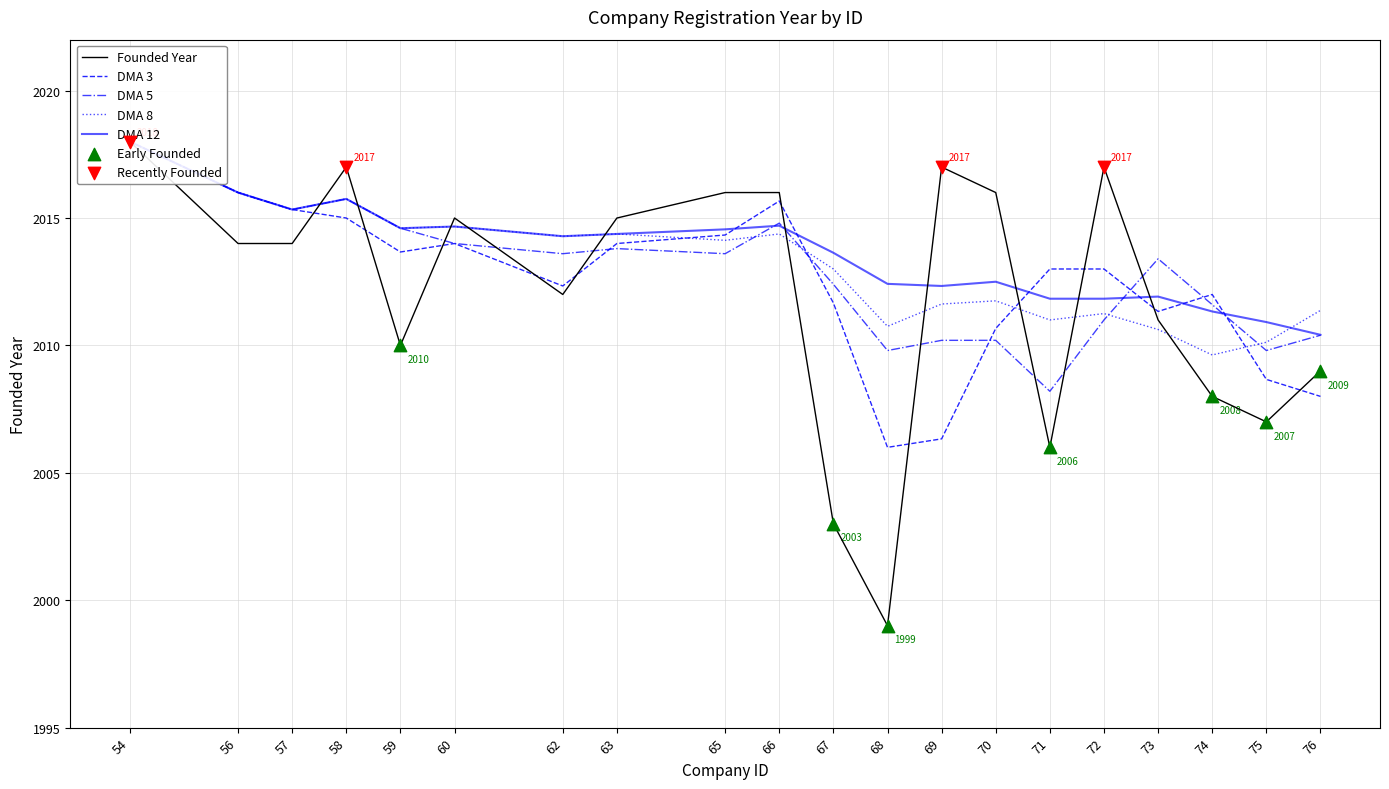

Between 68 and 72, which is larger?

72